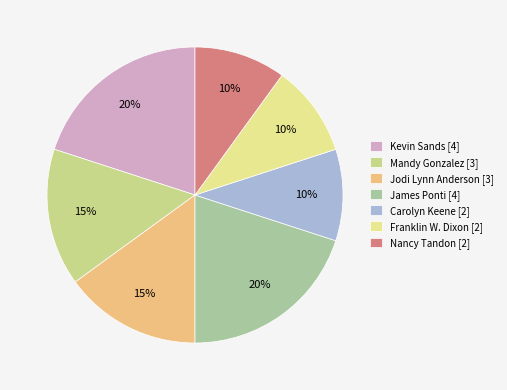

Does any single category account for the majority?

No